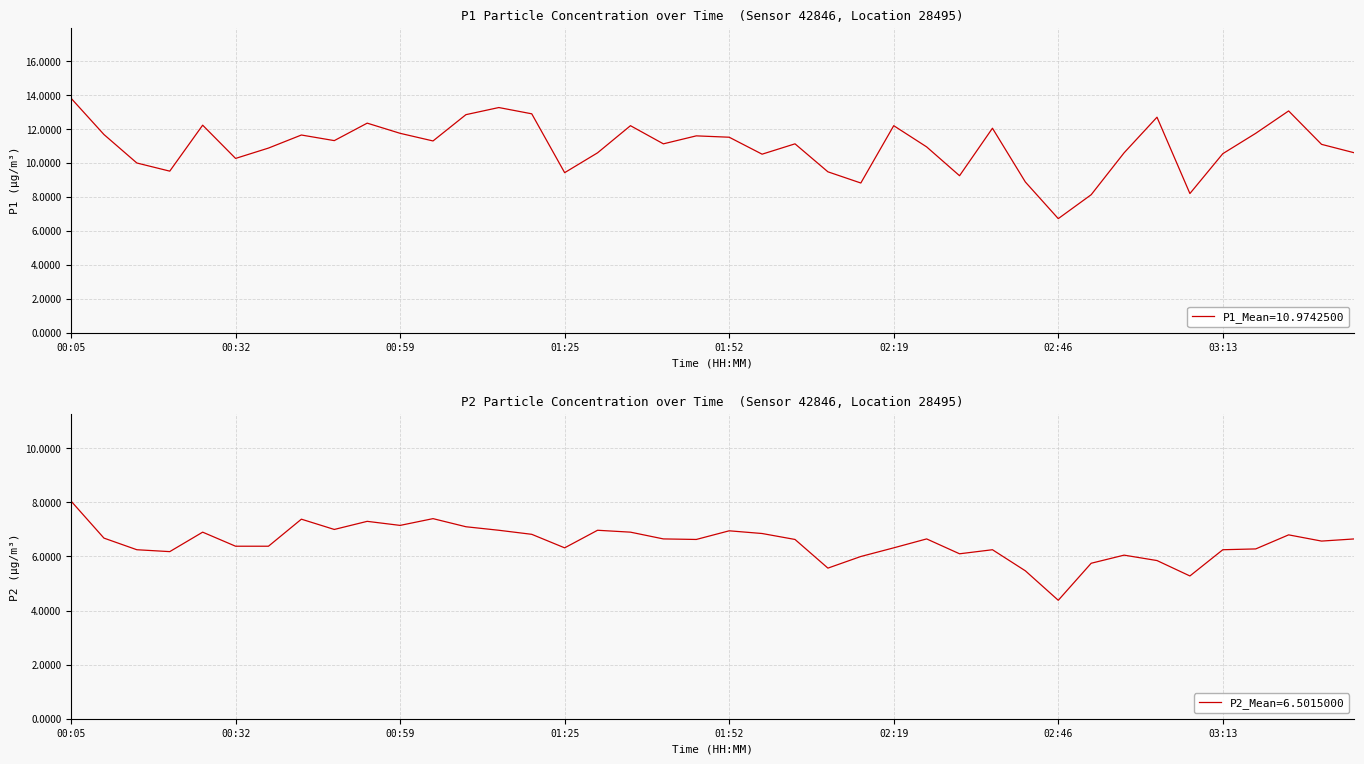

True or false: P2 has more than 0 interior local peaks.

True